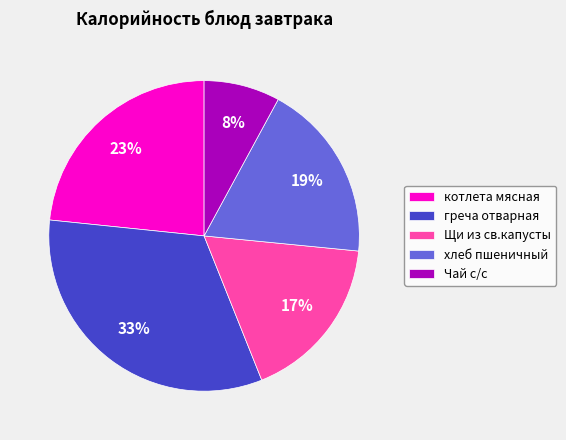

Which category has the biggest portion of the pie?

греча отварная